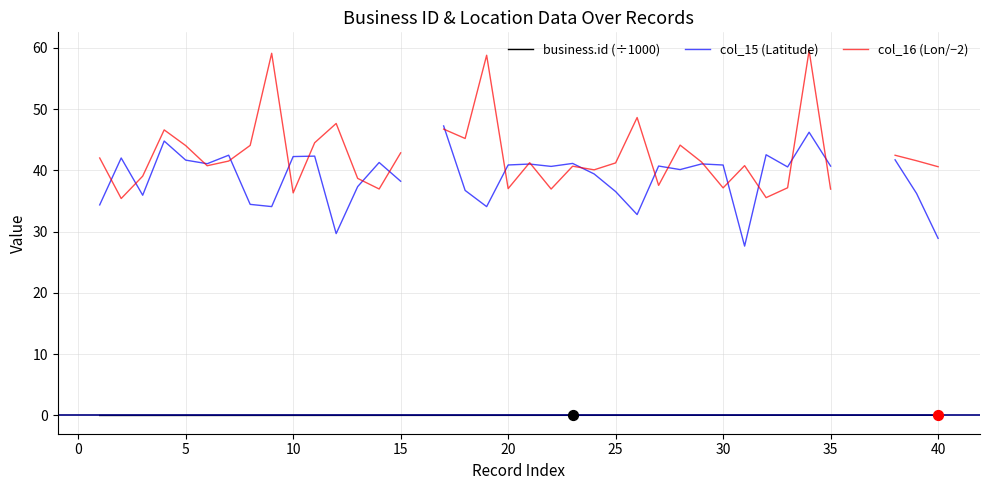

Is the value of business.id (÷1000) at 23 greater than the value of col_15 (Latitude) at 45?

No